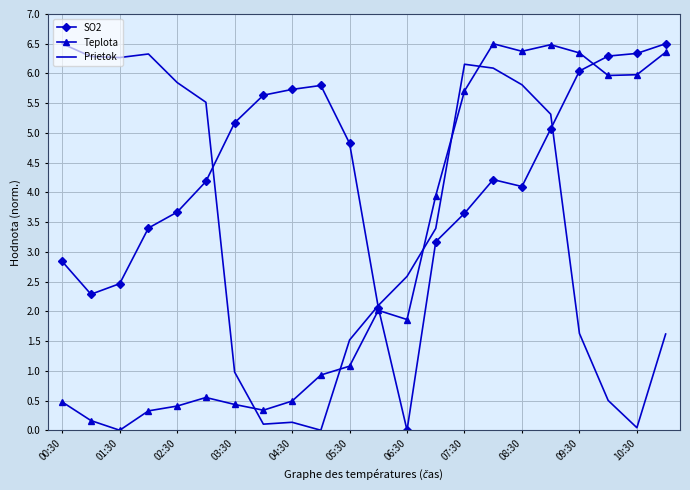

List the series in order of their overall mean, lowest first.

Teplota, Prietok, SO2